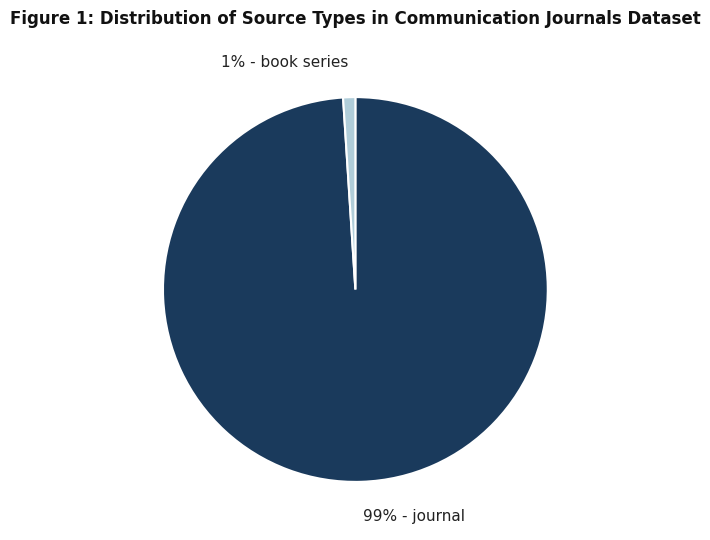

Which category accounts for the majority?

99% - journal